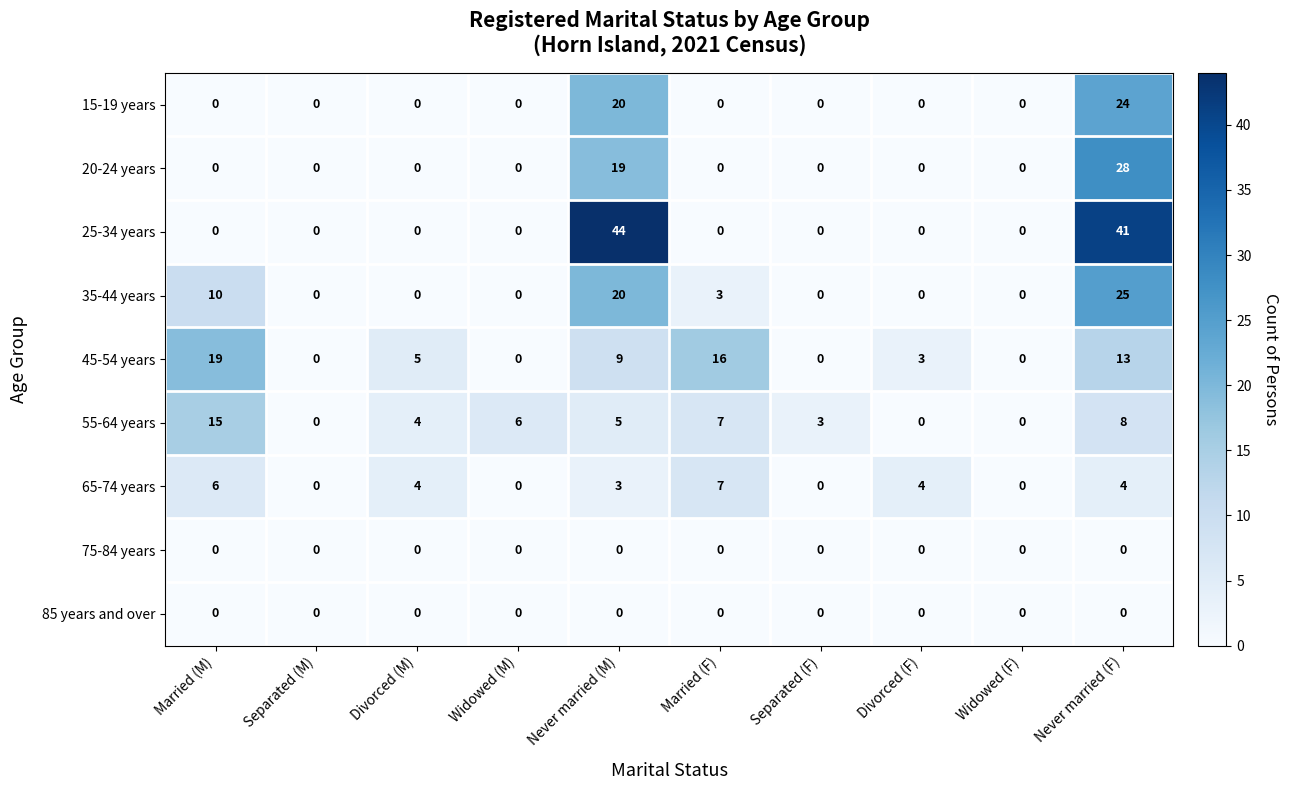

Is it true that 65-74 years equals 3 at Widowed (M)?

False